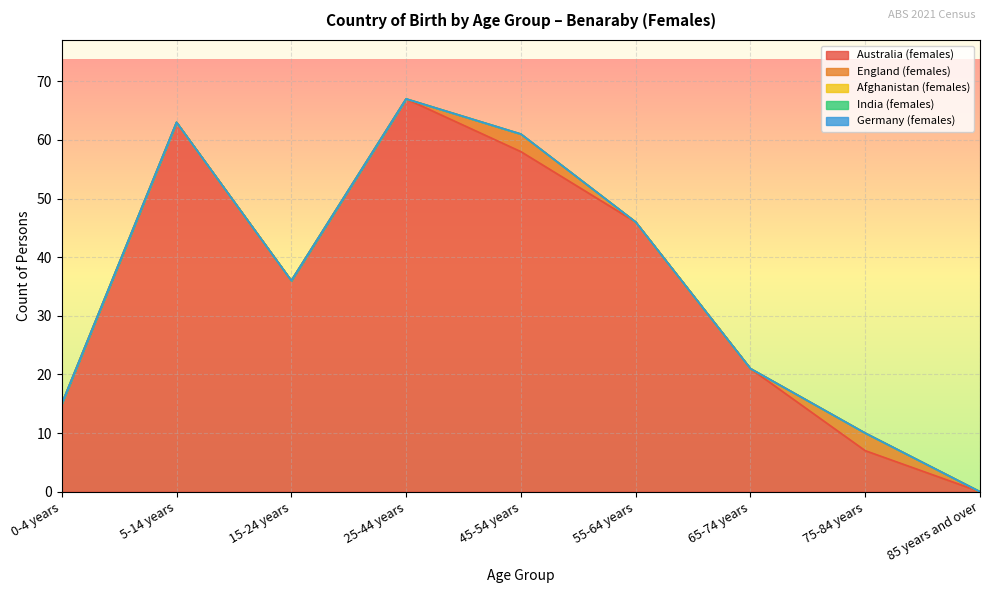

What is the sum of the England (females) values at 15-24 years and 75-84 years?

3